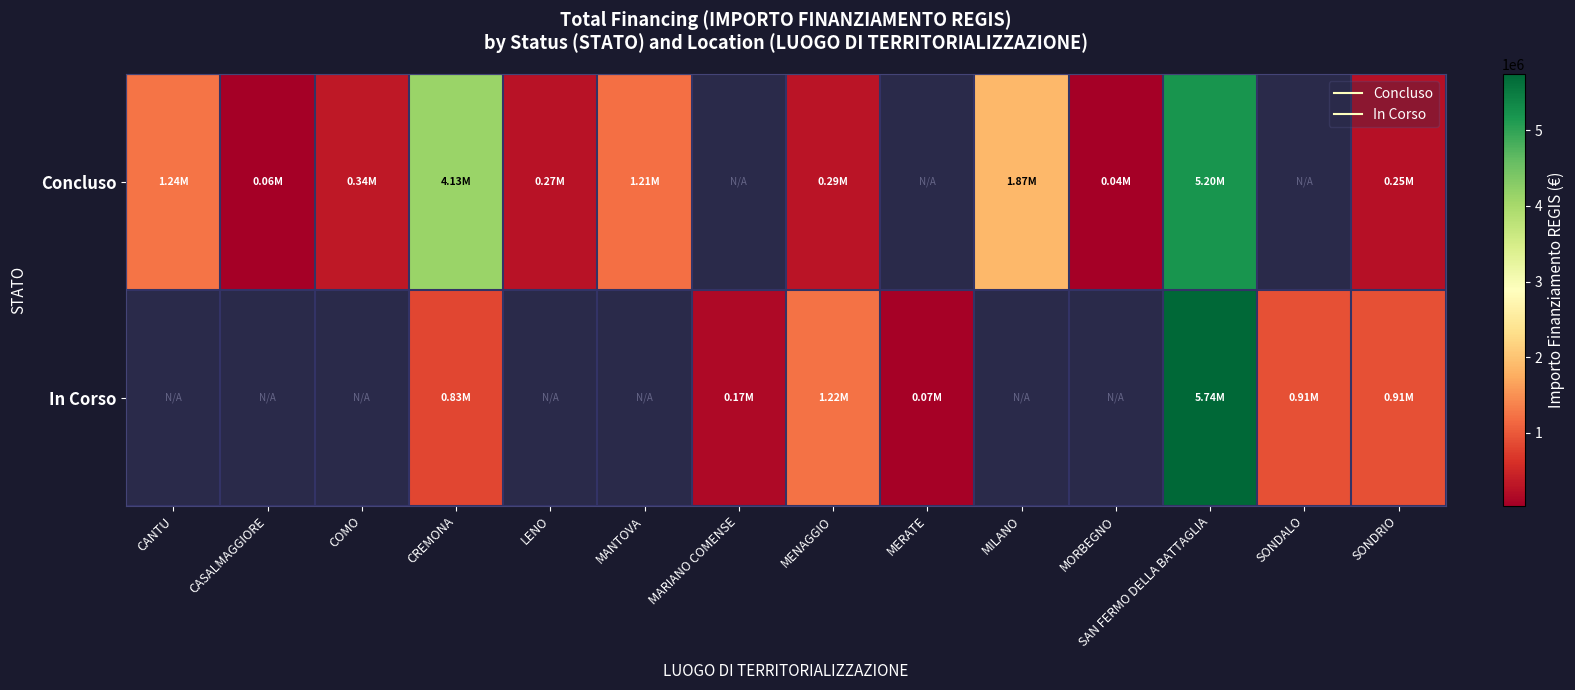

How many distinct data groups are displayed?

2